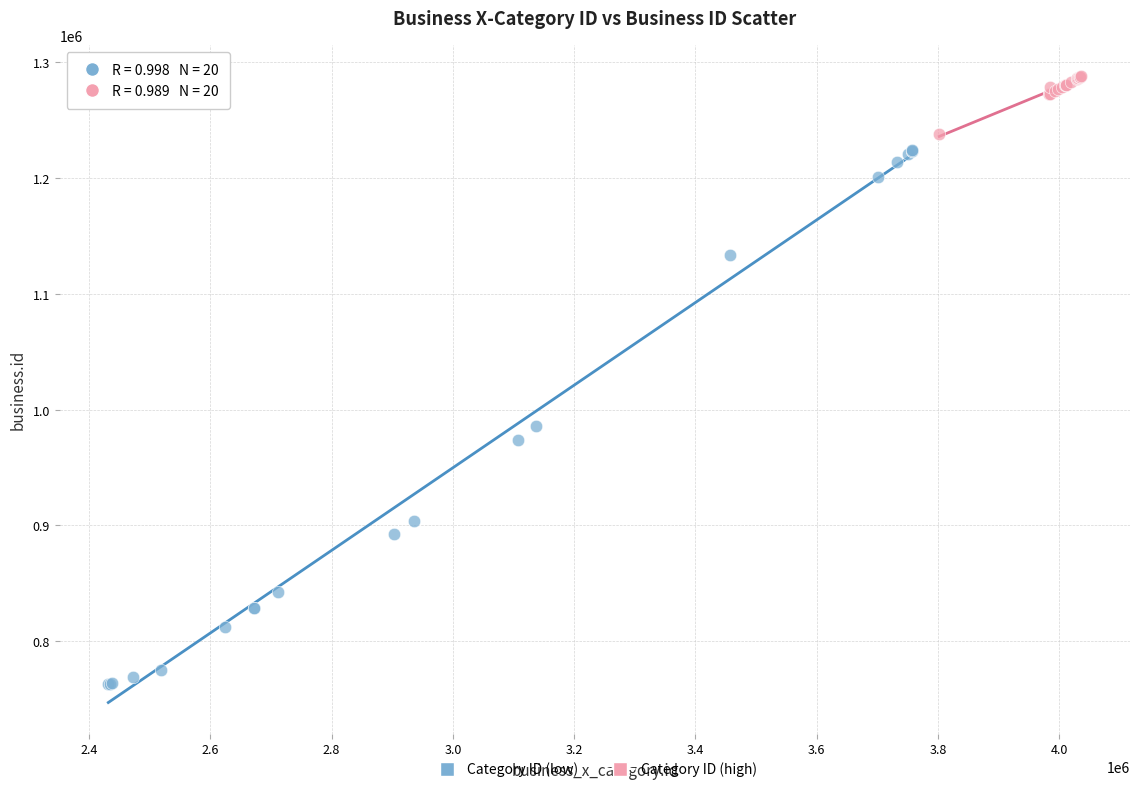

What are all the series names shown in the legend?

Category ID (low), Category ID (high)